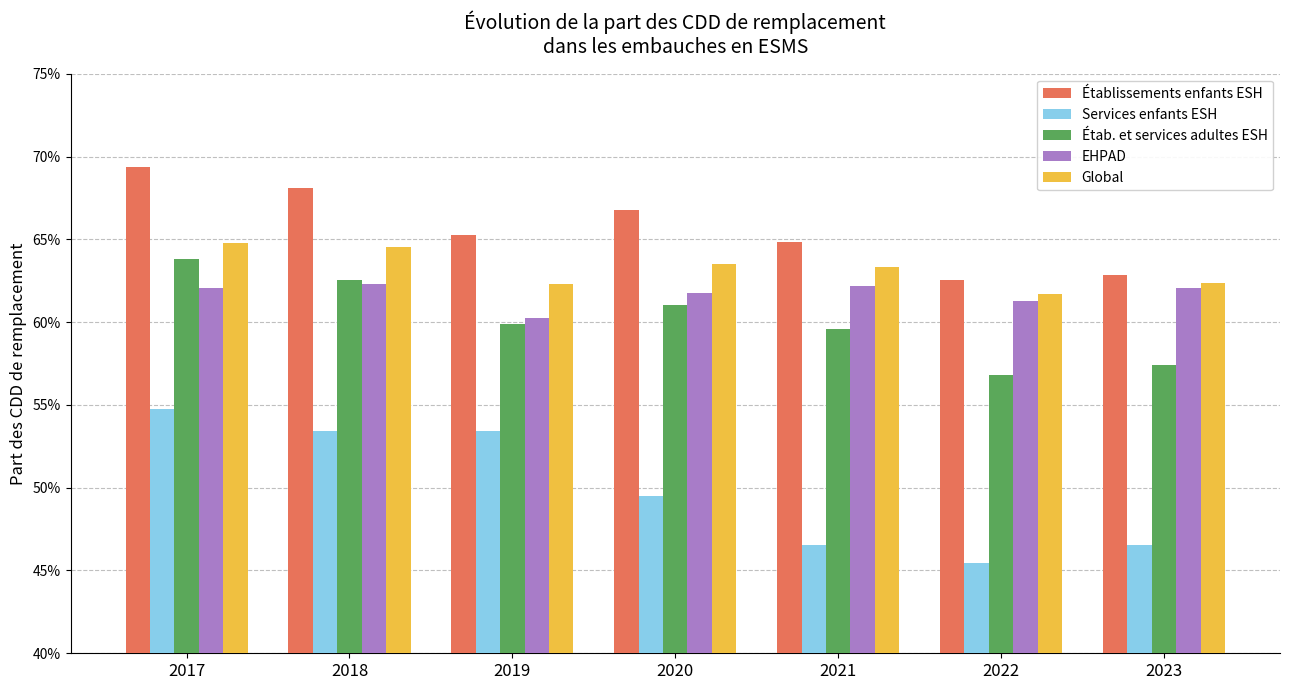

Is the value of Établissements enfants ESH at 2023 greater than the value of Services enfants ESH at 2019?

Yes